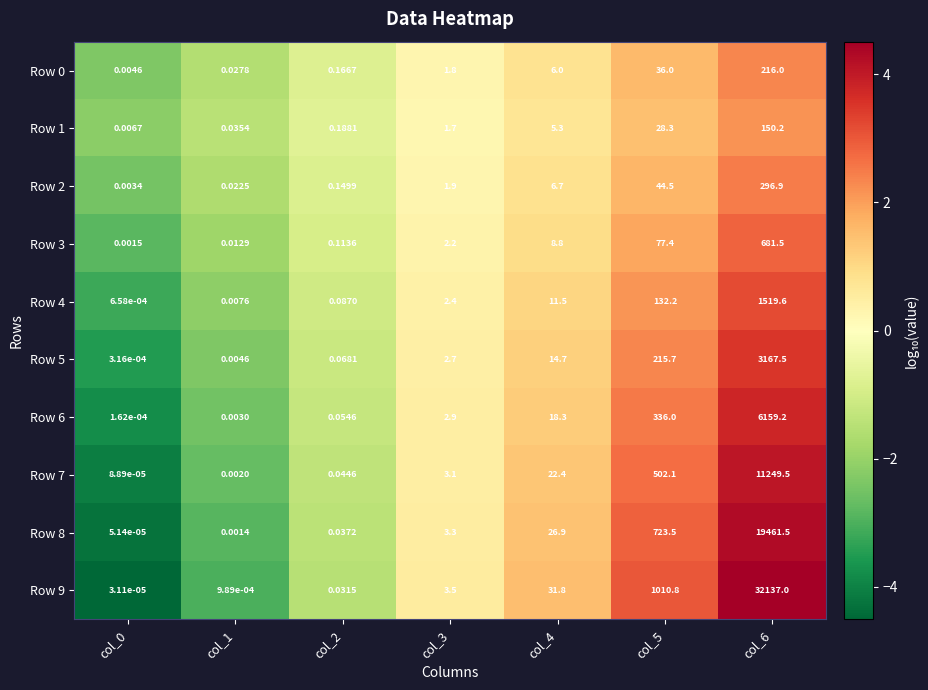

How many distinct data groups are displayed?

10